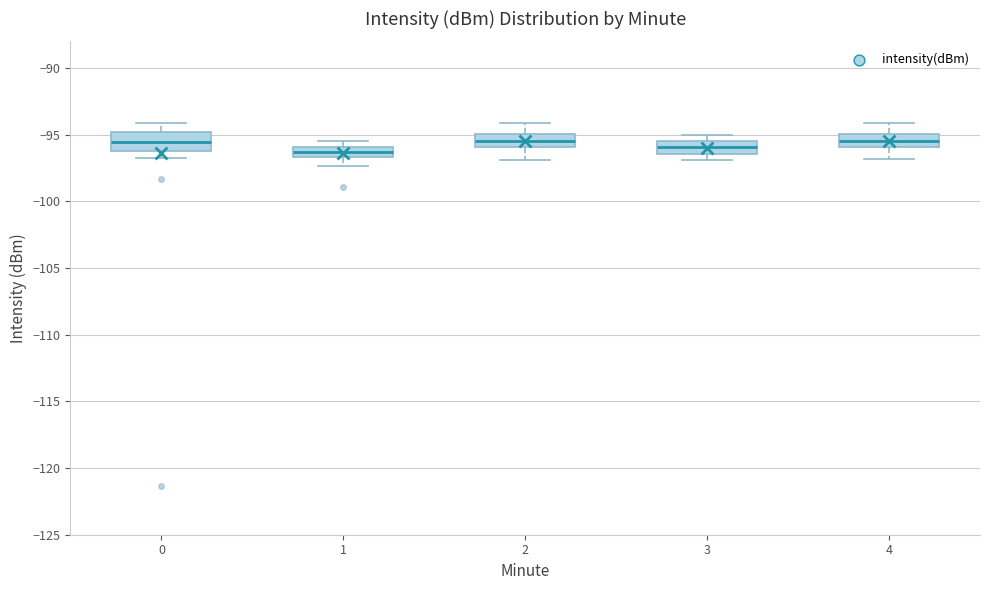

Where does the upper whisker of the box at x = 2 end on the y-axis? The values are not printed on the chart, so give them approximately, as read against the axis.

-94.0